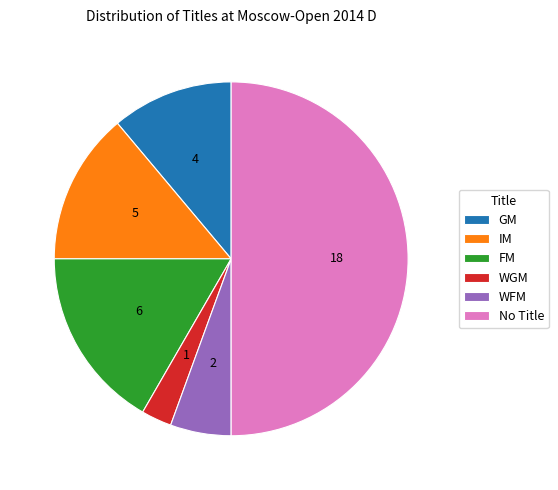

Which category has the biggest portion of the pie?

No Title